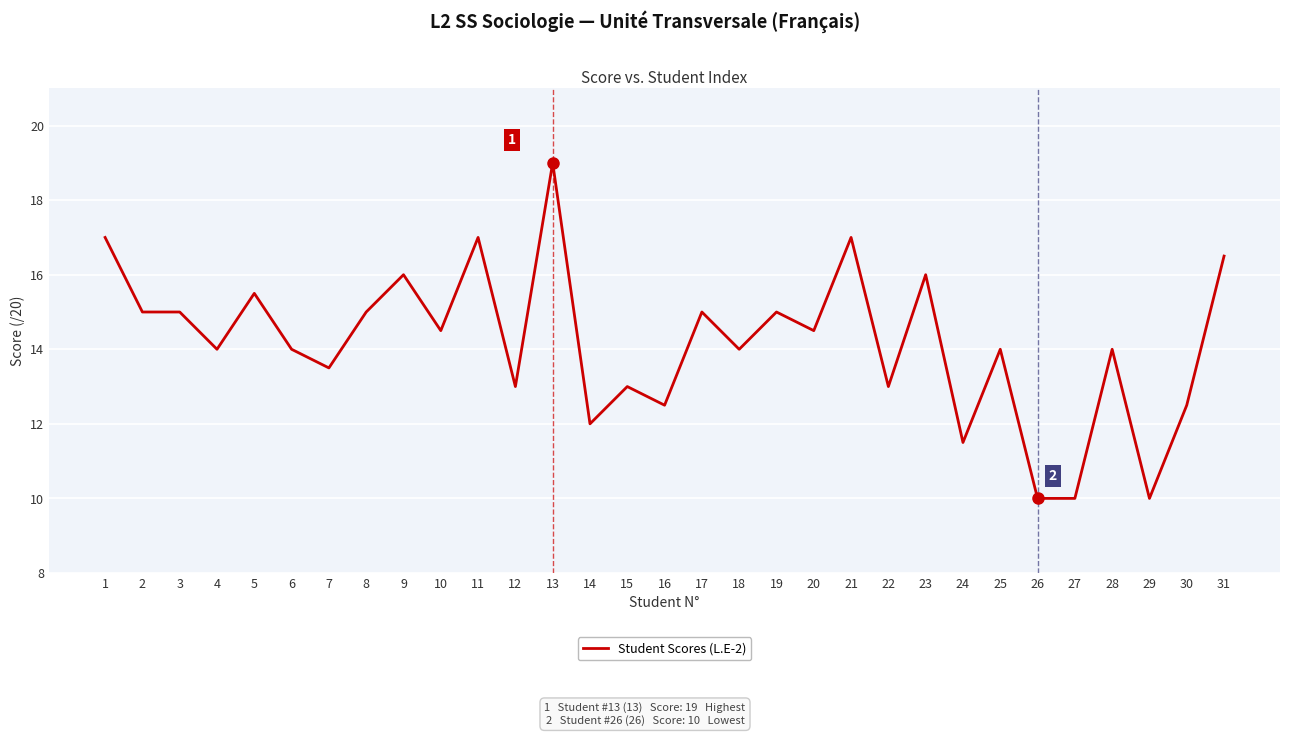

Which label corresponds to the largest value in the chart?

13